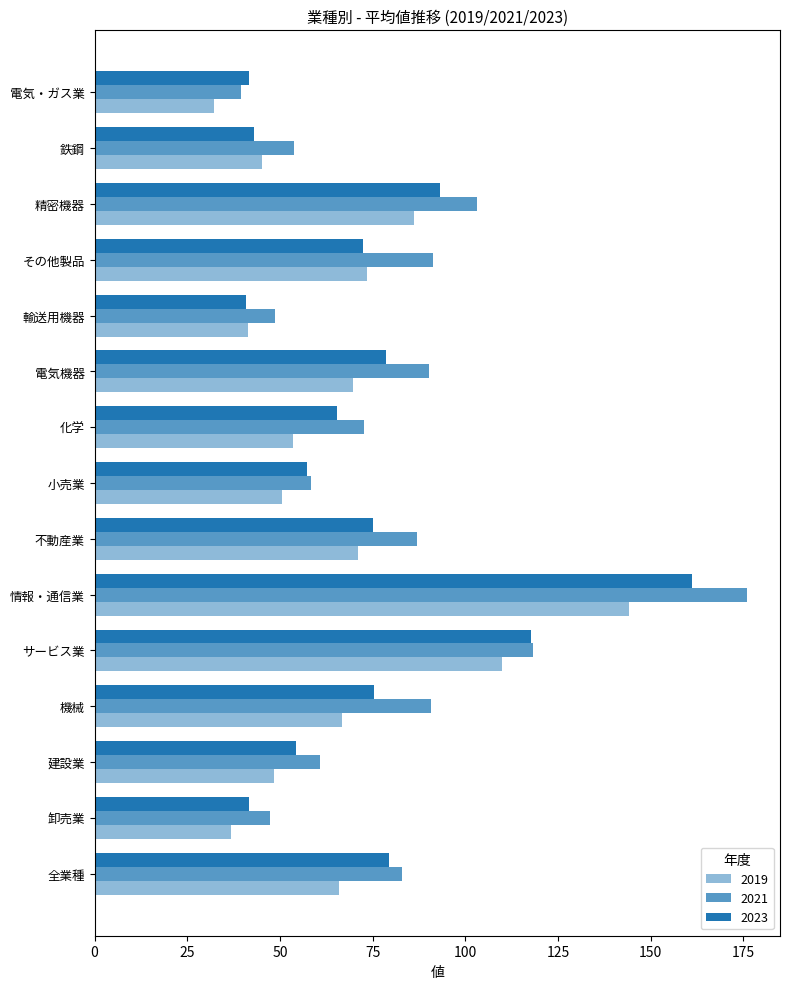

Which series has the largest range (max minus min)?

2021